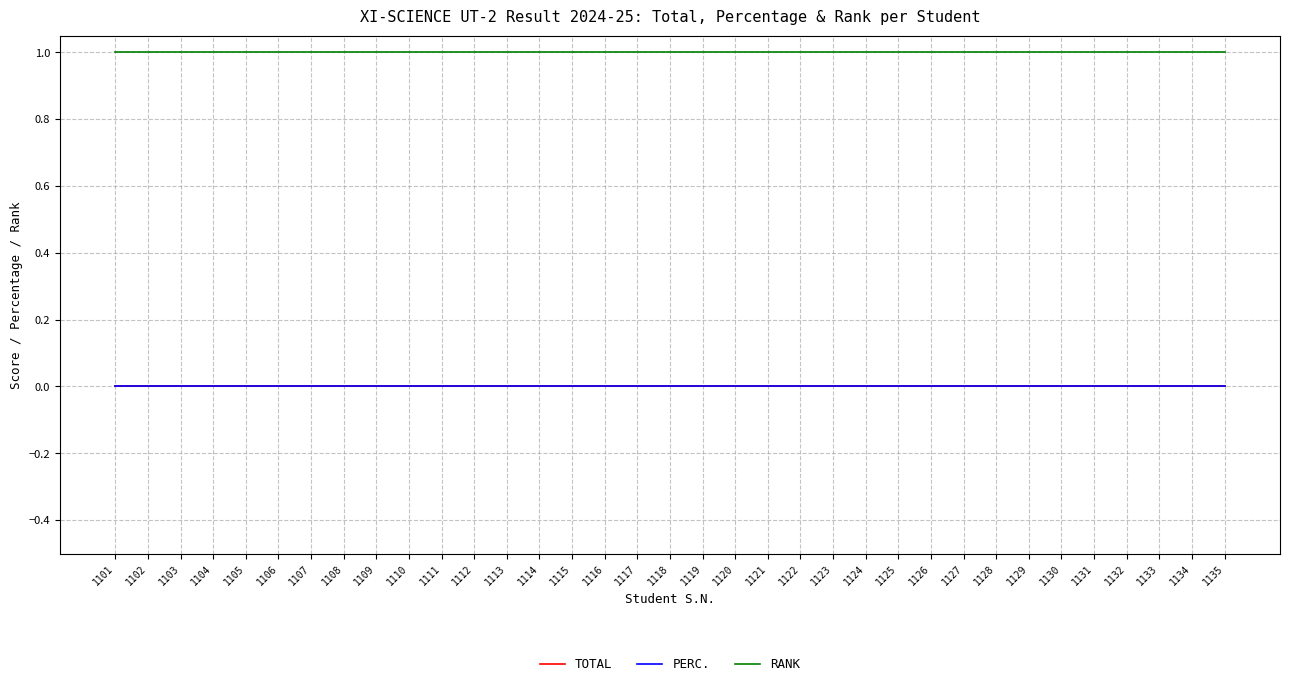

Is it true that TOTAL equals 0 at 1125?

True